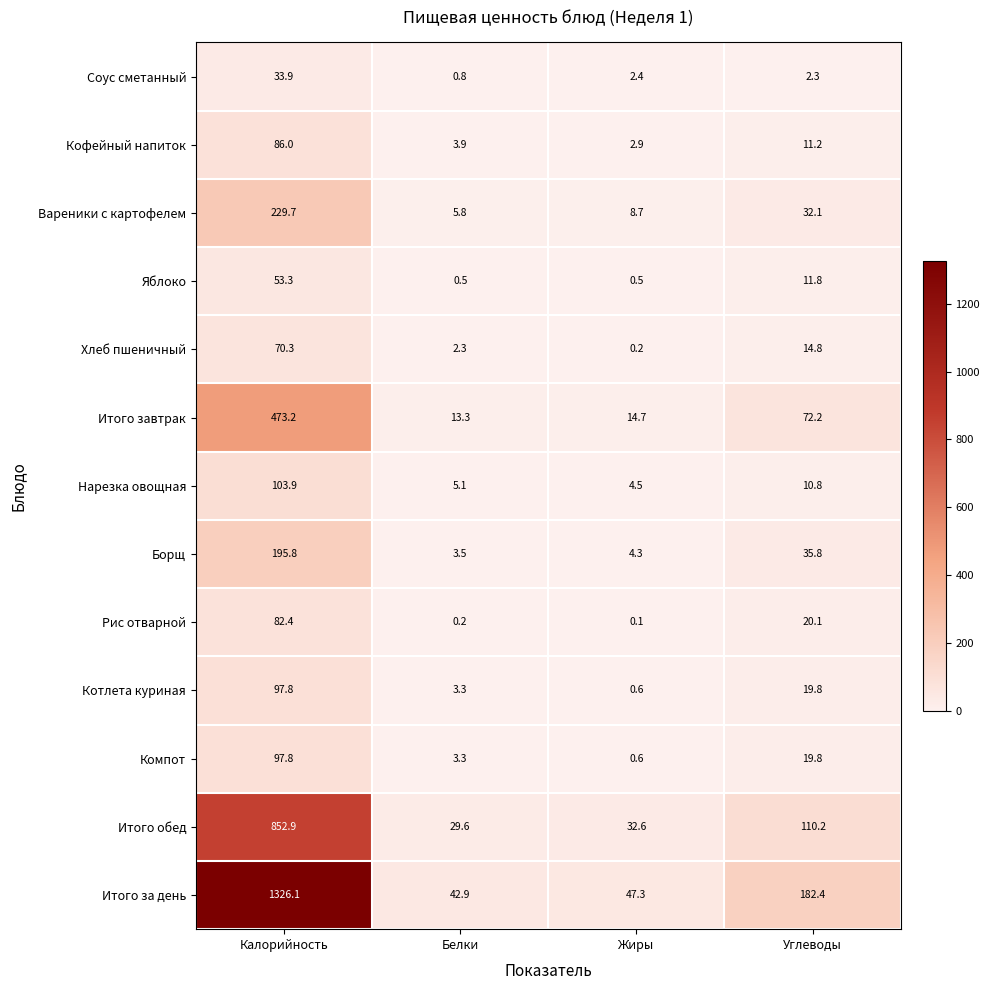

What is the difference between the Компот values at Калорийность and Углеводы?

78.0